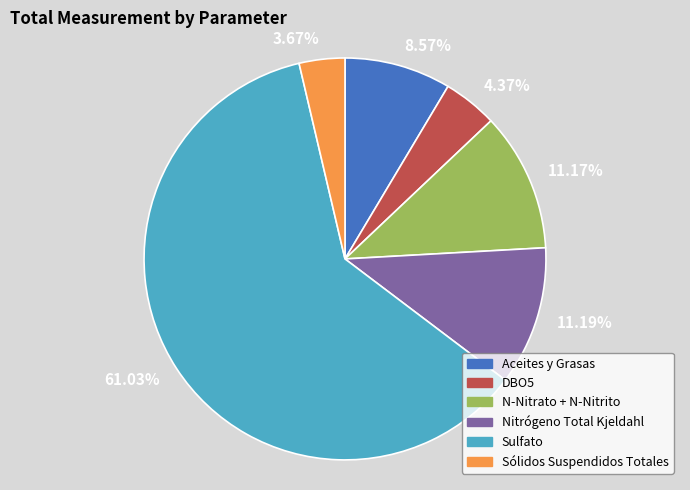

Count the number of slices in the pie.

6